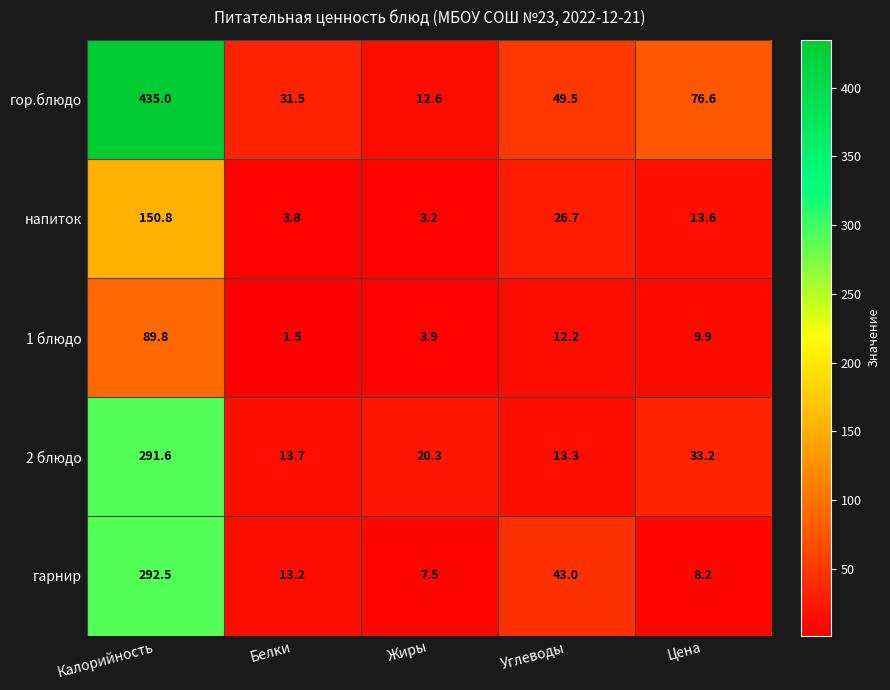

List the series in order of their peak value, highest first.

гор.блюдо, гарнир, 2 блюдо, напиток, 1 блюдо